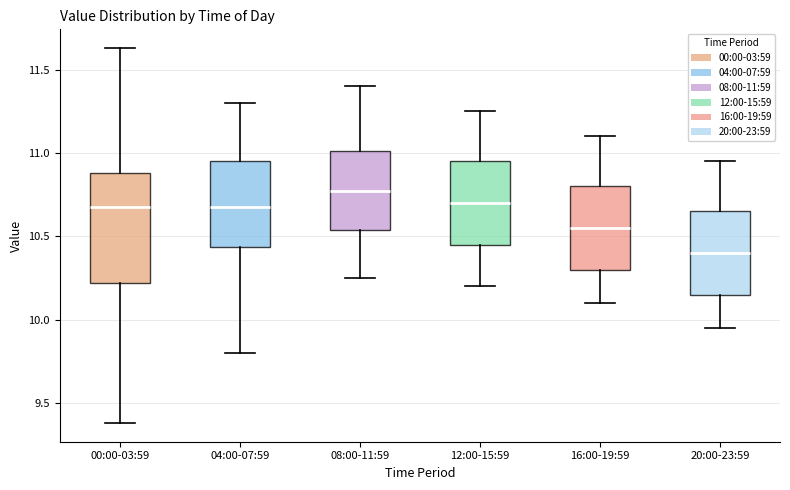

Reading left to right, transcribe this box plot: for each box, give where its median line is, the range the box spans, and where its two whiskers end, as read against the y-axis. The values are not printed on the chart, so give them approximately, as read against the axis.

00:00-03:59: median 10.70, box 10.20 to 10.90, whiskers 9.40 to 11.65
04:00-07:59: median 10.70, box 10.45 to 10.95, whiskers 9.80 to 11.30
08:00-11:59: median 10.80, box 10.55 to 11.00, whiskers 10.25 to 11.40
12:00-15:59: median 10.70, box 10.45 to 10.95, whiskers 10.20 to 11.25
16:00-19:59: median 10.55, box 10.30 to 10.80, whiskers 10.10 to 11.10
20:00-23:59: median 10.40, box 10.15 to 10.65, whiskers 9.95 to 10.95